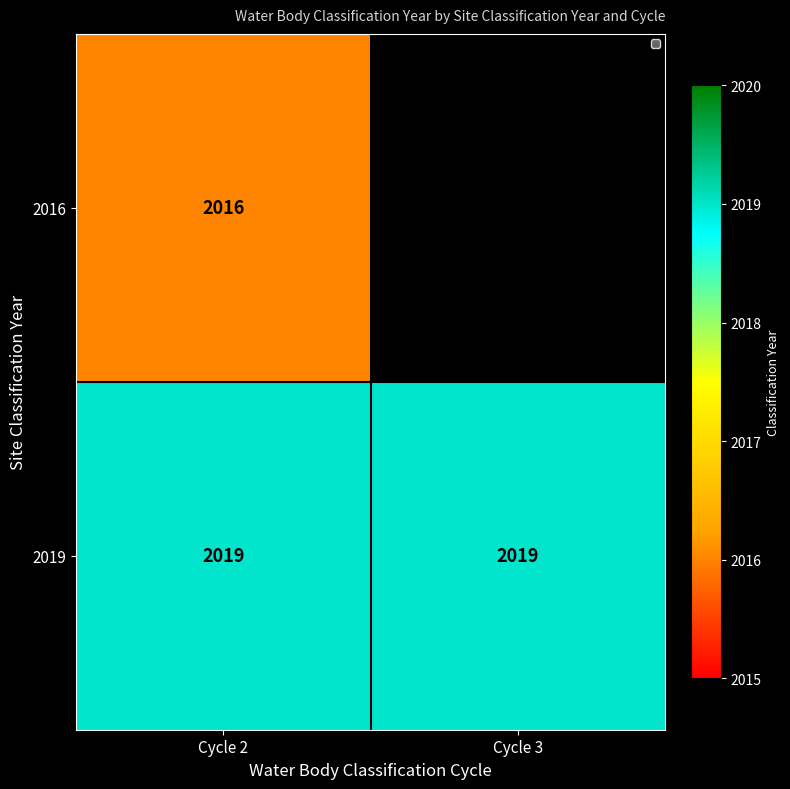

What is the total value across all series at Cycle 2?

4035